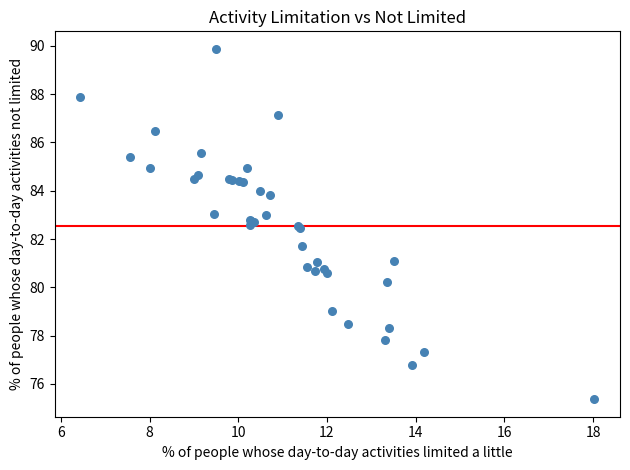

What Y value in the scatter plot is closest to 82?

81.7